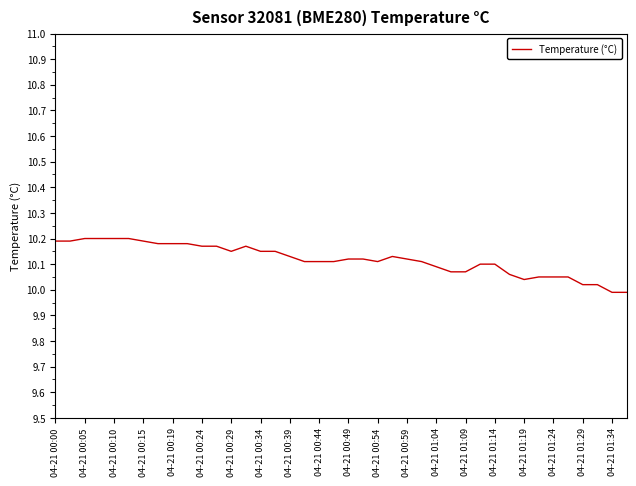

Does the chart display data point markers on the line(s)?

No